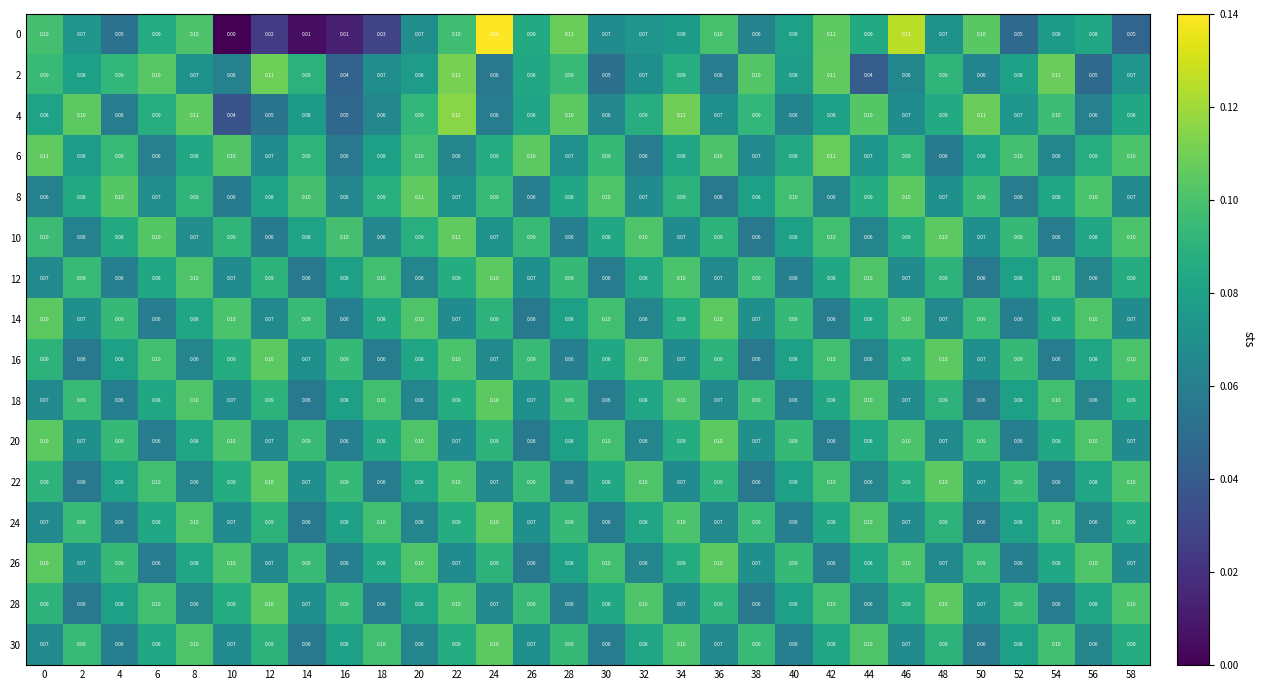

Is the value of 4 at 38 greater than the value of 2 at 32?

Yes